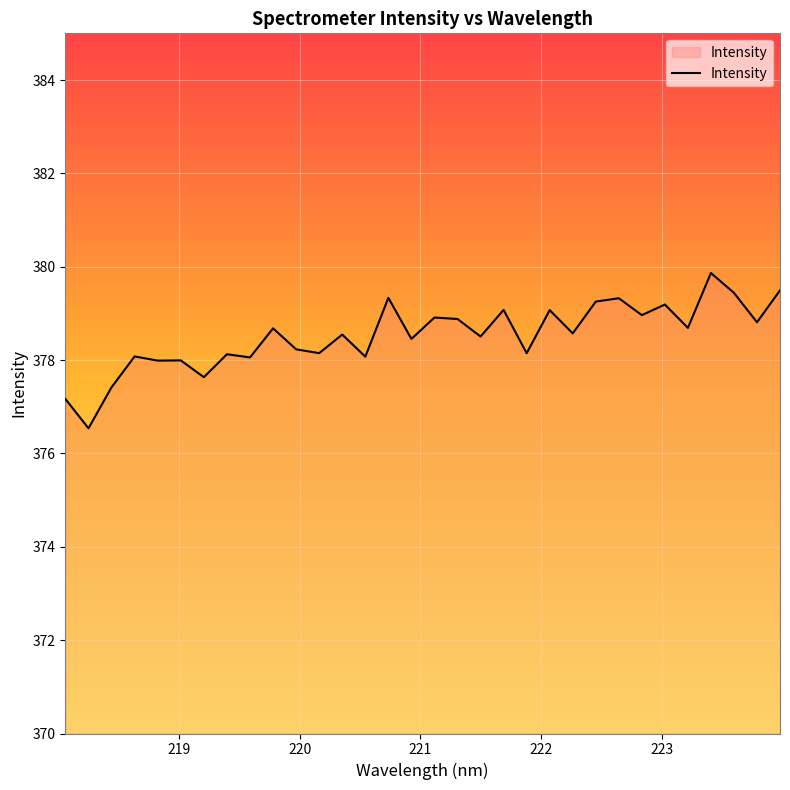

How many lines are shown in the chart?

1